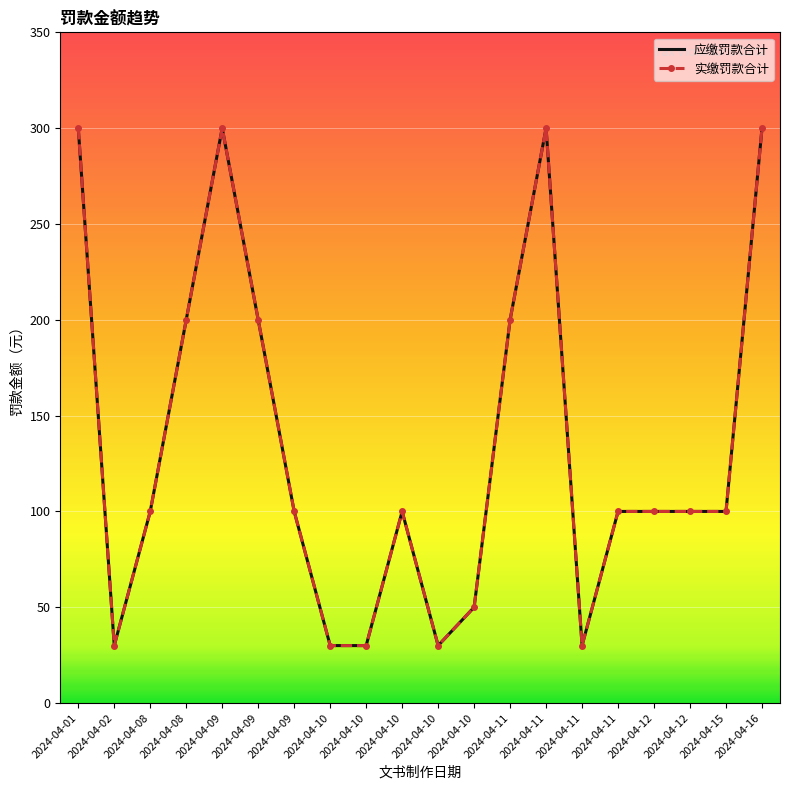

The value of 应缴罚款合计 at 2024-04-08 is 200. True or false?

True